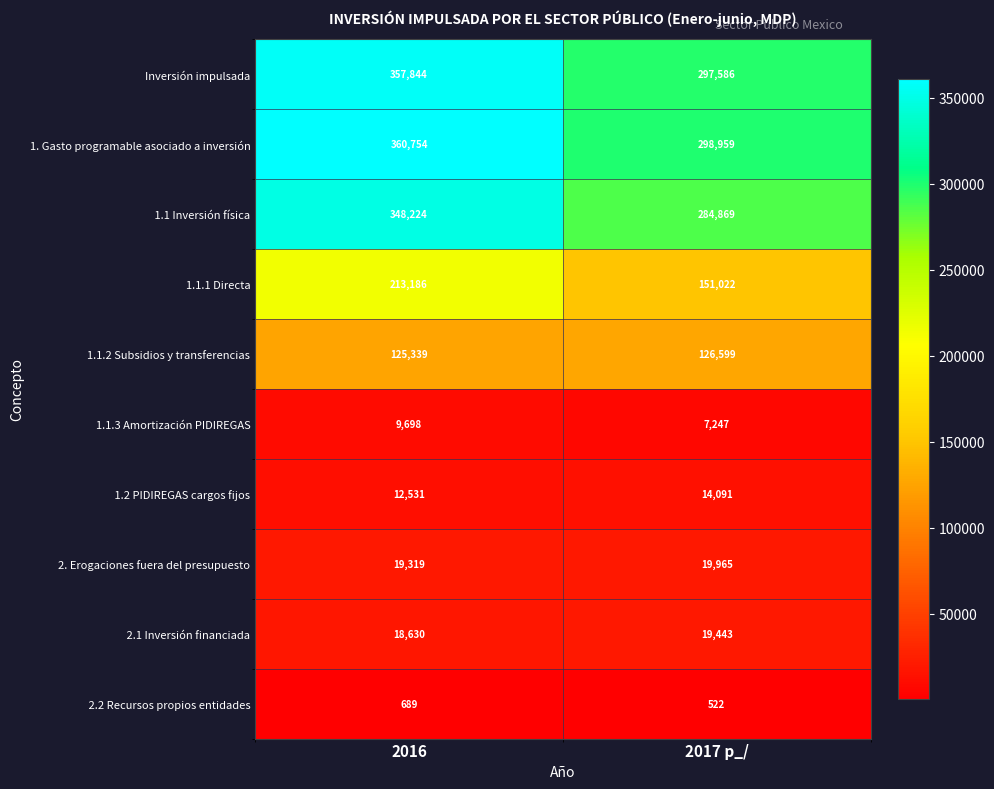

The 2. Erogaciones fuera del presupuesto series shows 19319 at 2016. True or false?

True